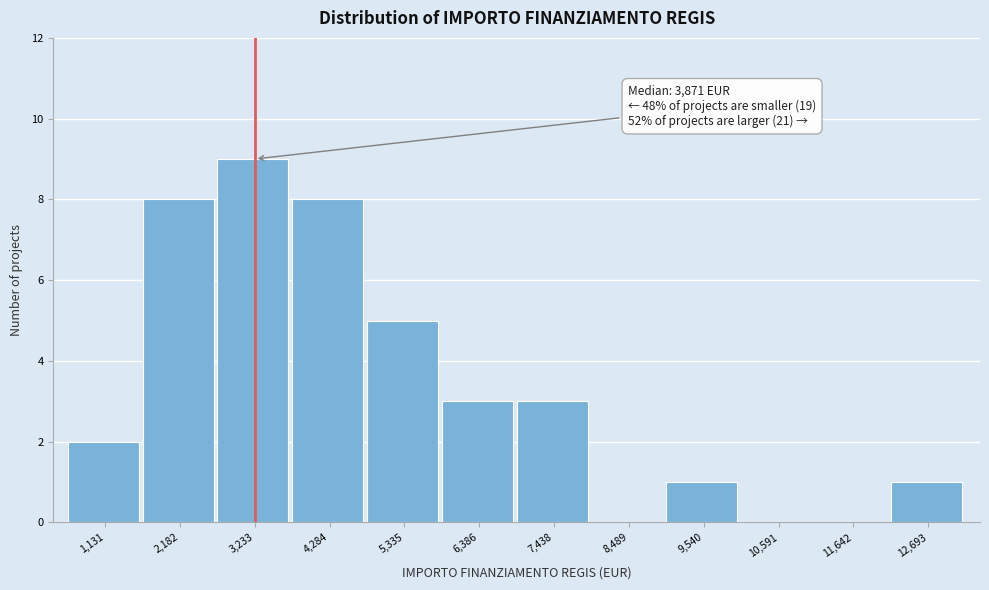

Which range on the x-axis has the tallest bar?

2800 to 3800